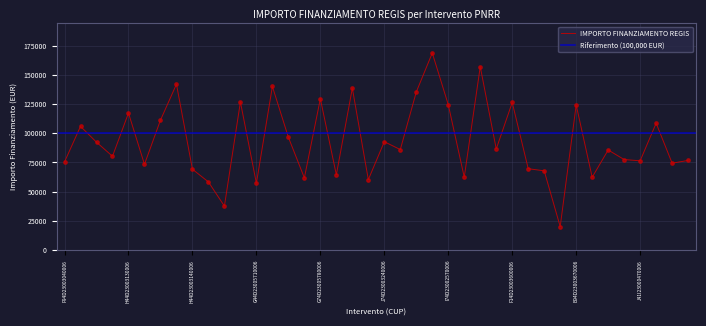

What is the change in value from B44D23003970006 to I84D23002180006?

+70994.2